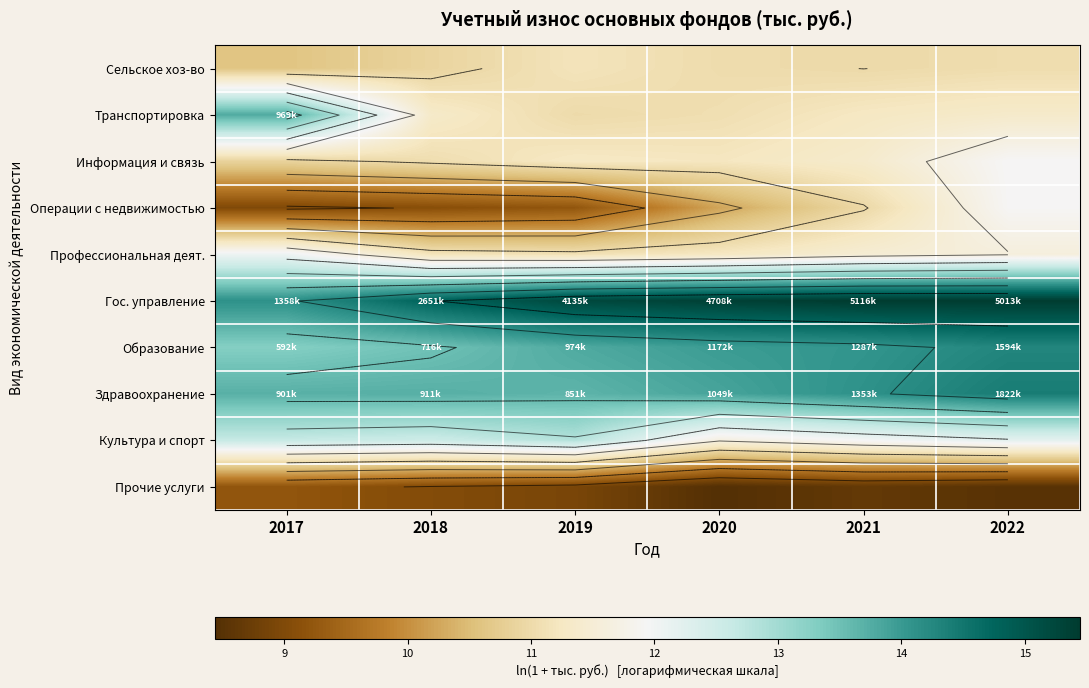

What is the difference between the second highest and minimum values in the Образование series?

0.8